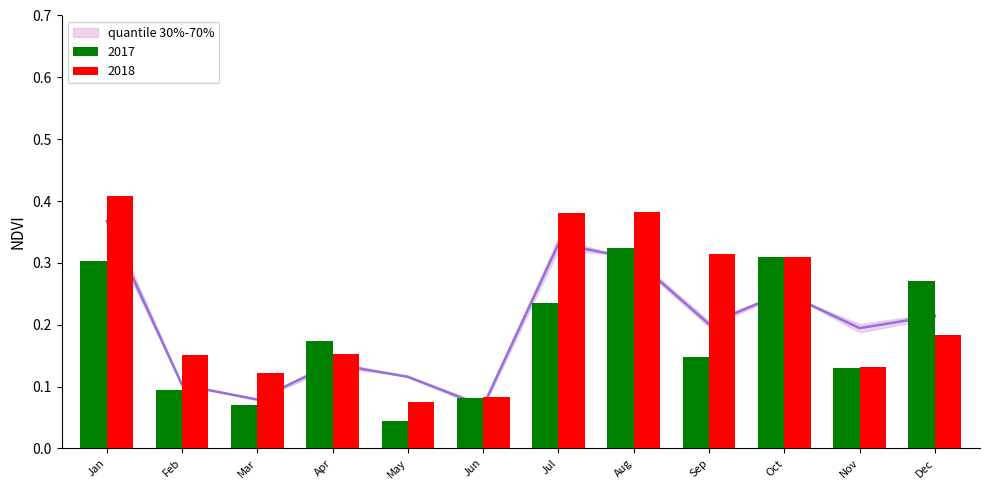

What is the value of the 2018 bar at the 3rd from the left?

0.1